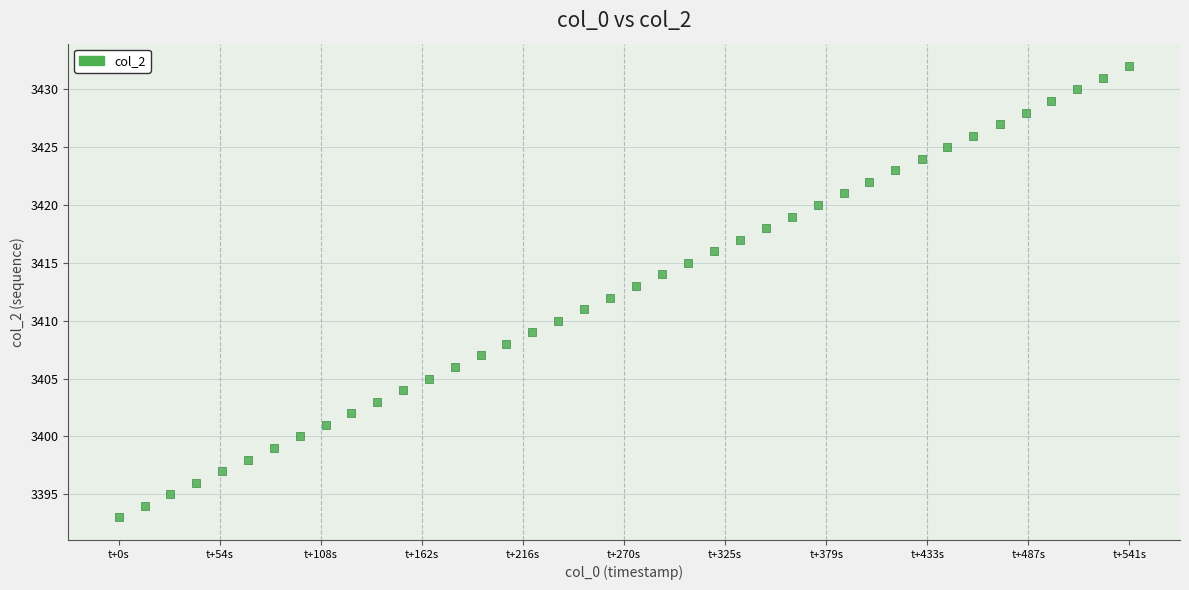

What is the range of Y values (max minus min)?

39